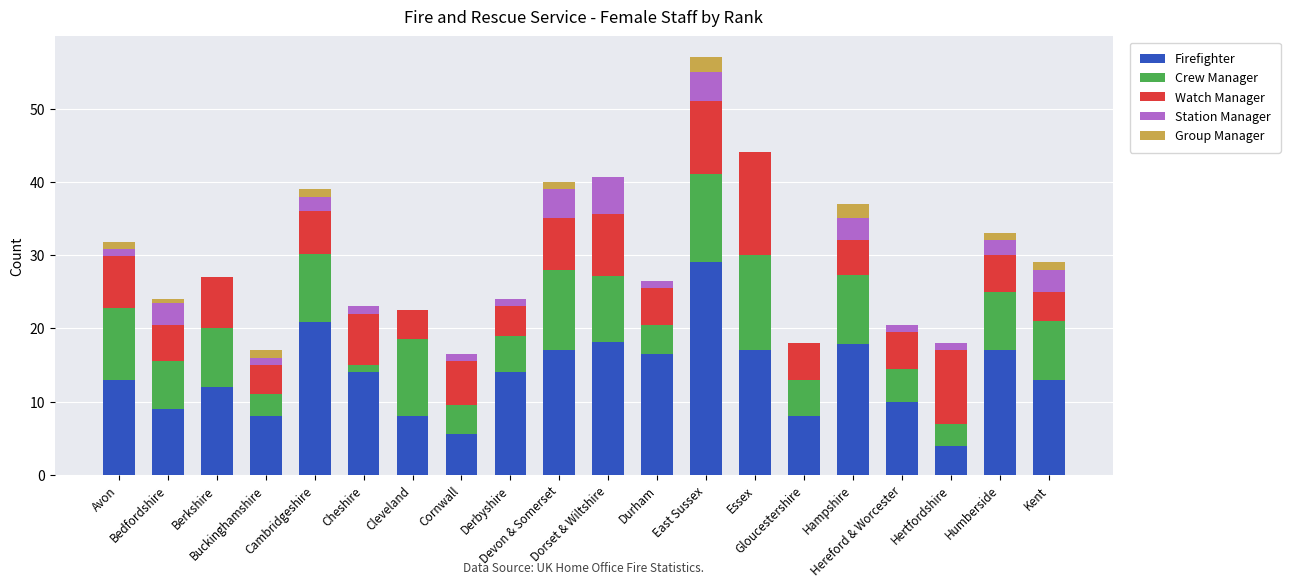

What is the maximum value for Firefighter?

29.0